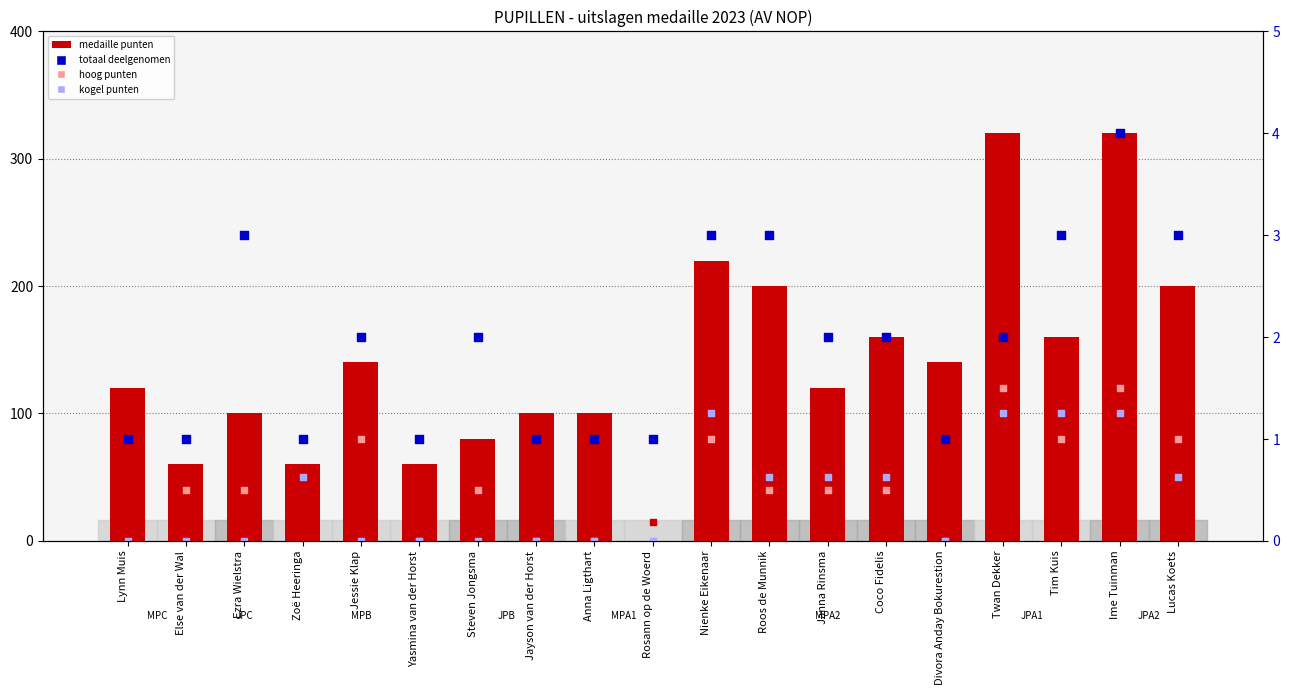

At which category is the sum across all series the highest?

Ime Tuinman